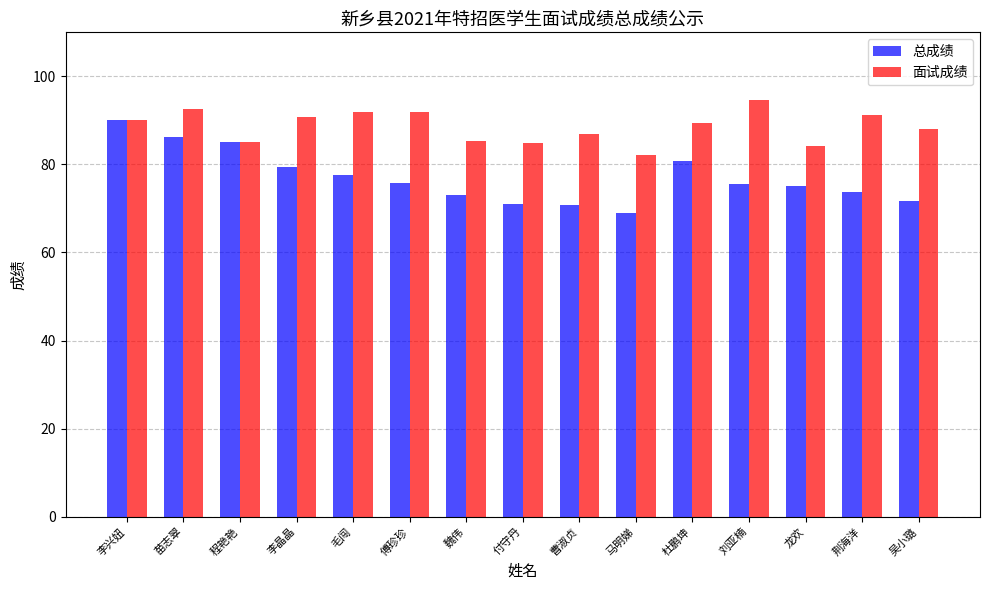

List the series in order of their peak value, highest first.

面试成绩, 总成绩